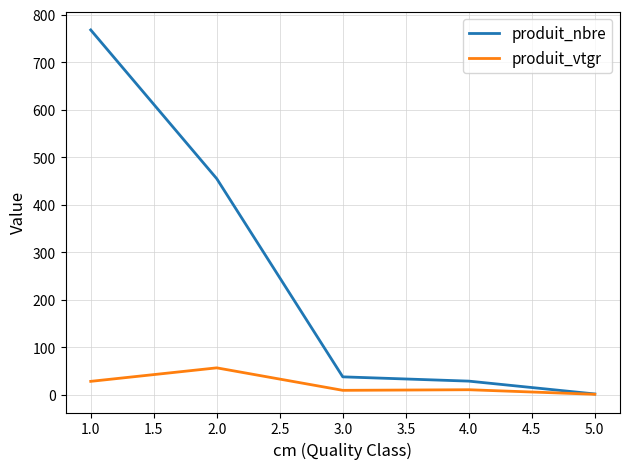

What is the difference between the maximum and second lowest values in the produit_nbre series?

739.0